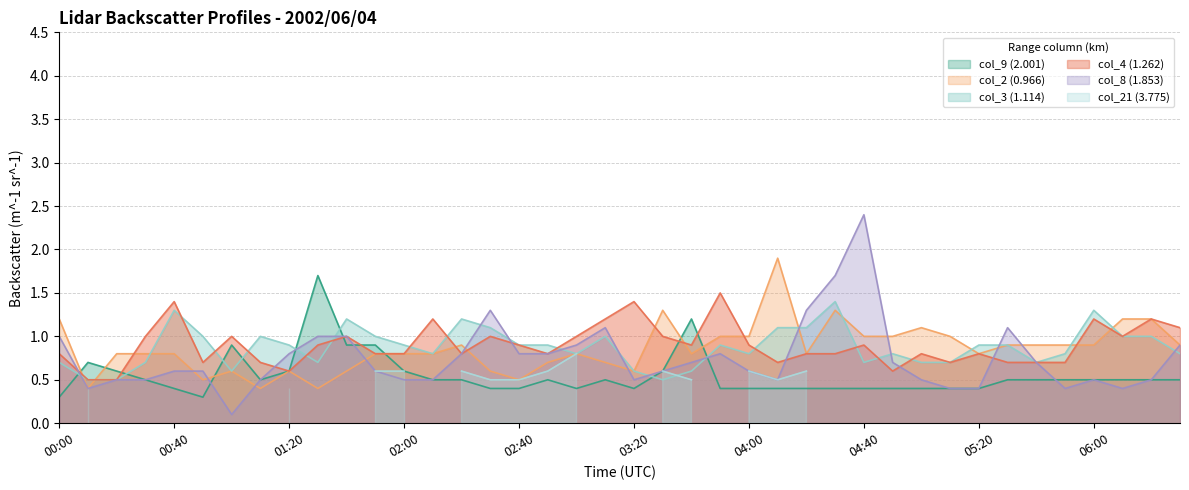

List the series in order of their peak value, highest first.

col_8 (1.853), col_2 (0.966), col_9 (2.001), col_4 (1.262), col_3 (1.114)